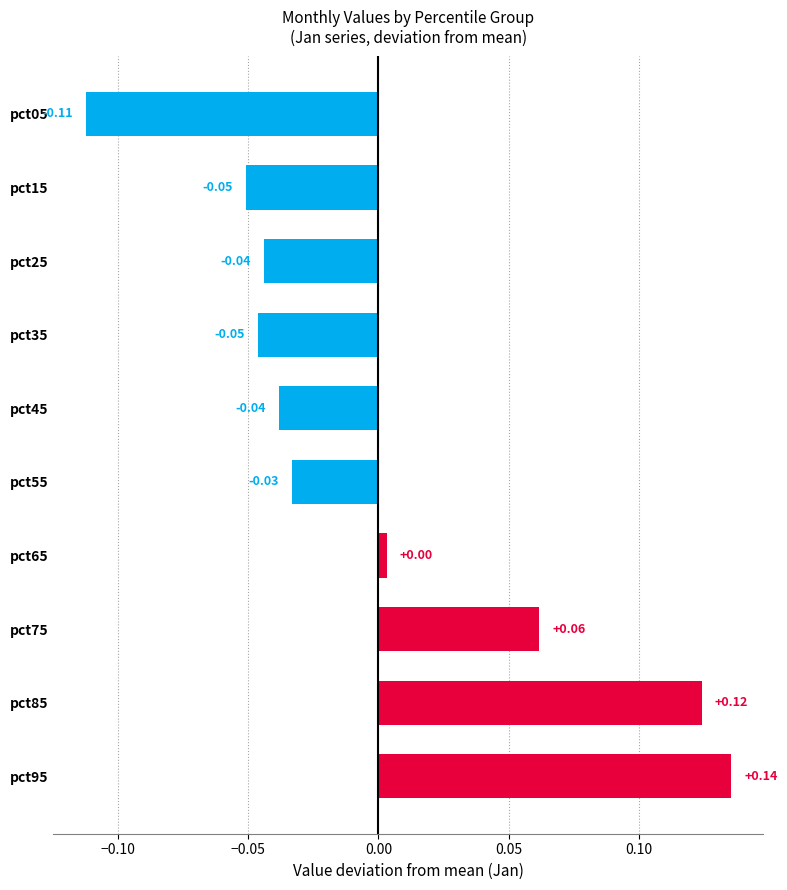

How many bars are there in total?

10